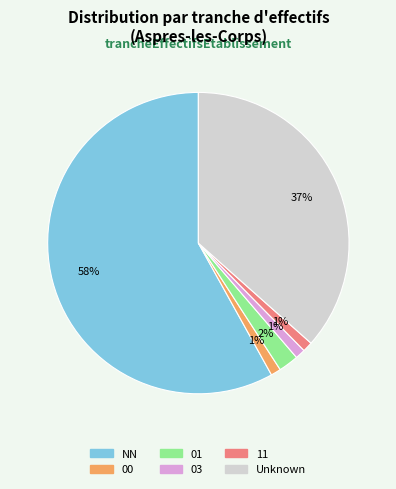

To the nearest percent, what is the difference between the NN and 00 slice percentages?

57%